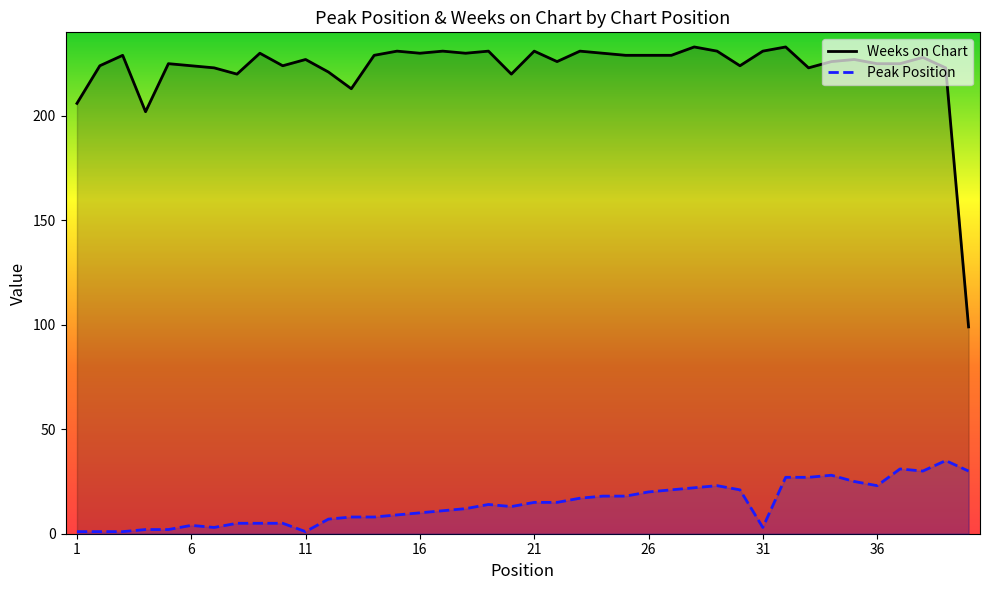

What is the sum of all Weeks on Chart values?

8903